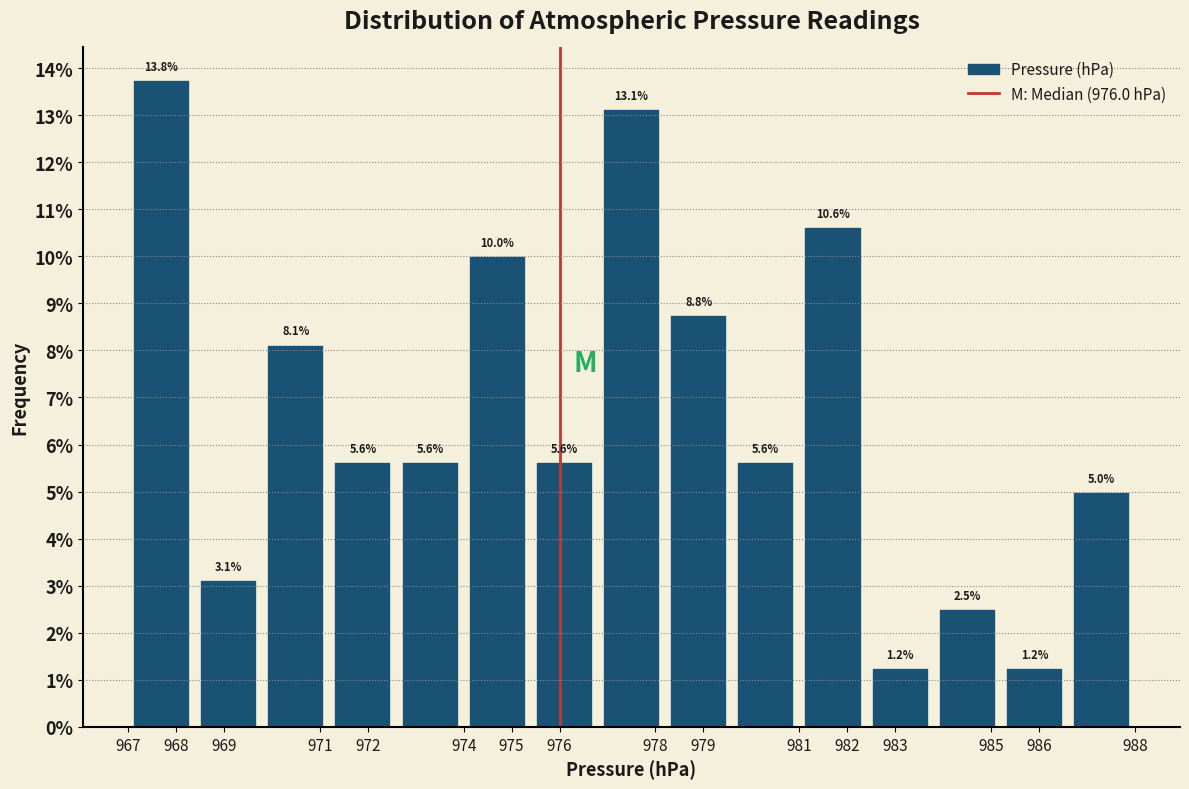

How tall is the bar that spans 983.8 to 985.2 on the x-axis?

2.5